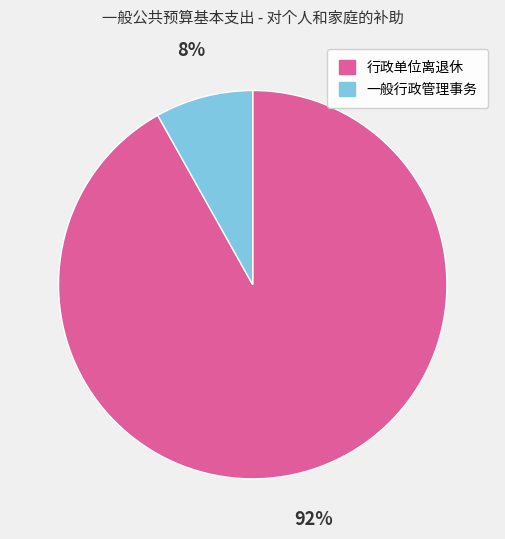

Which has a higher value, 行政单位离退休 or 一般行政管理事务?

行政单位离退休